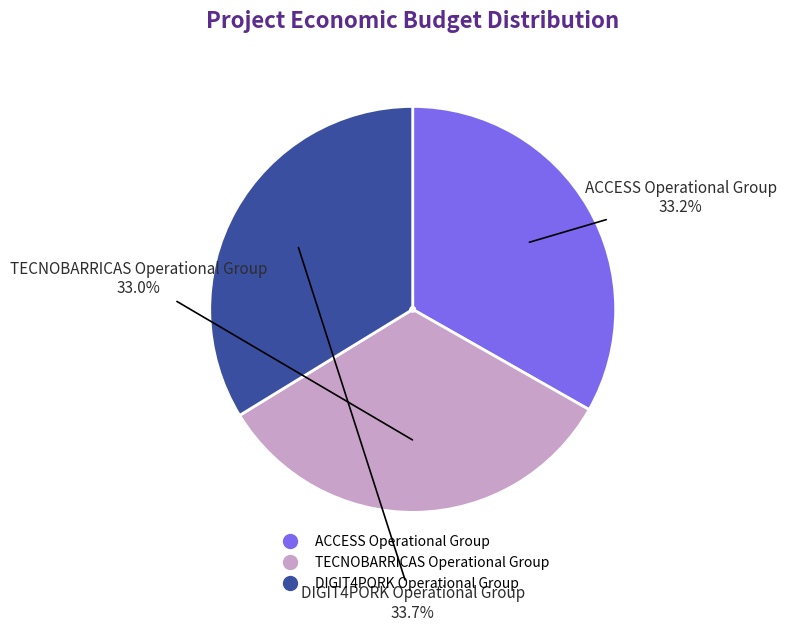

Which has a higher value, TECNOBARRICAS Operational Group or DIGIT4PORK Operational Group?

DIGIT4PORK Operational Group